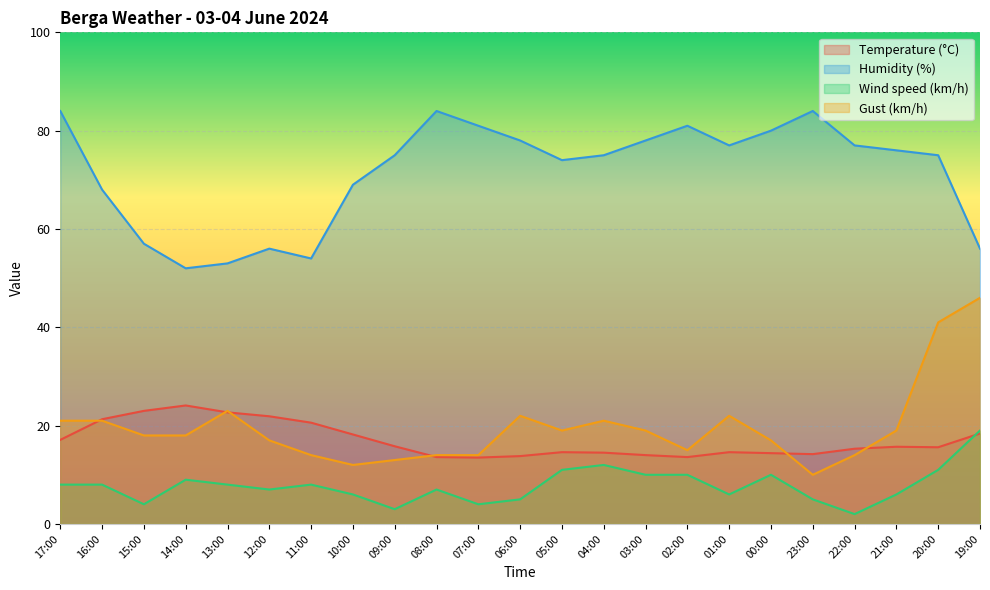

How many lines are shown in the chart?

4